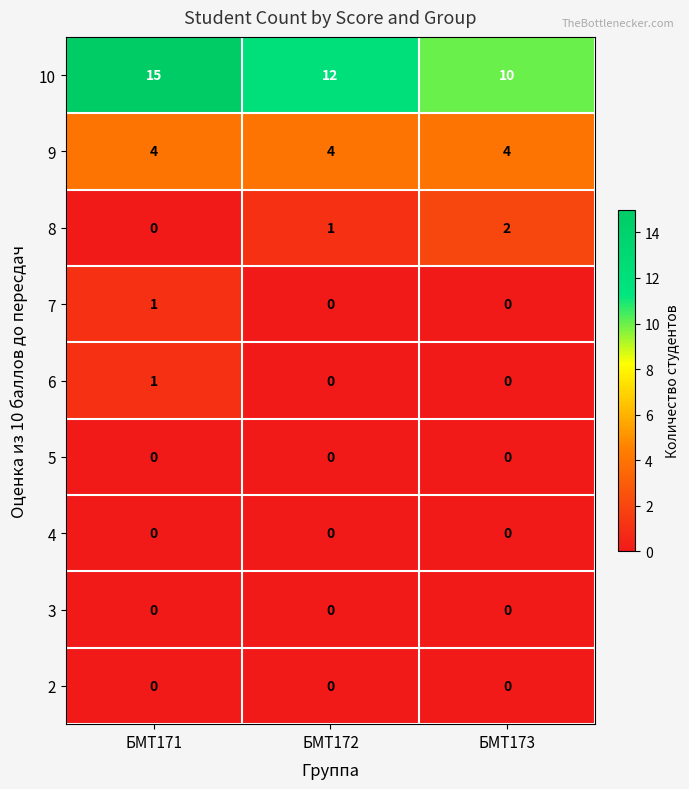

True or false: 2 has a value of 0 at БМТ172.

True